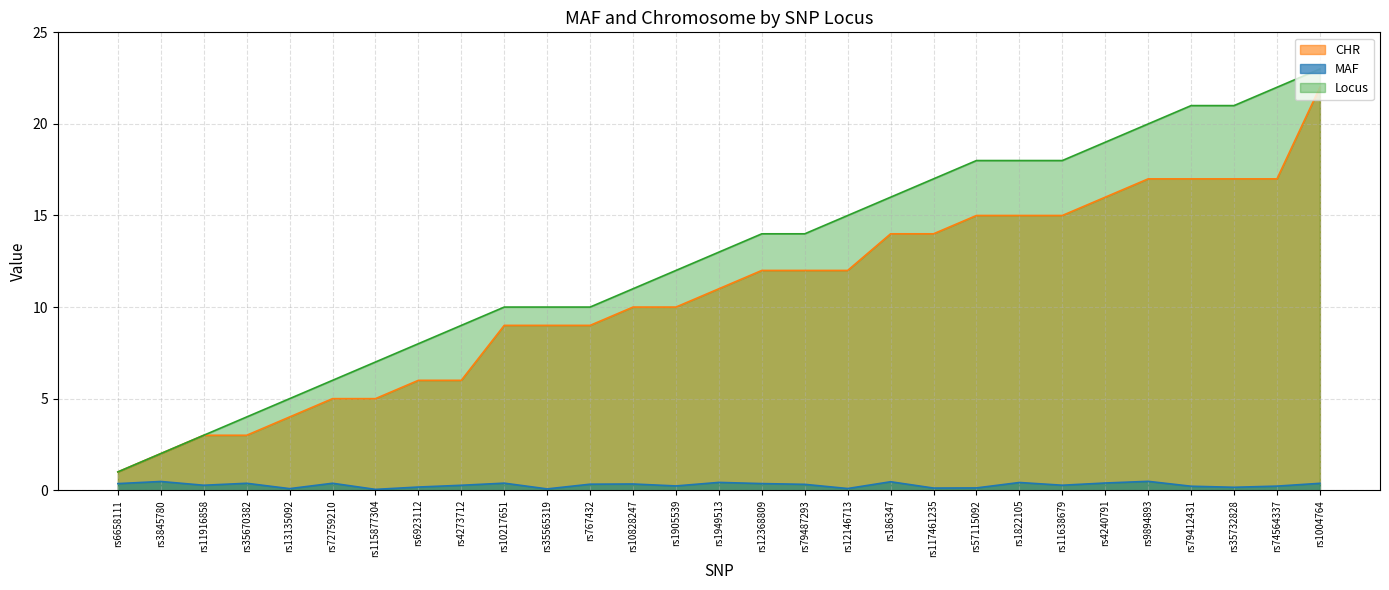

At which category does MAF reach its first local peak?

rs3845780